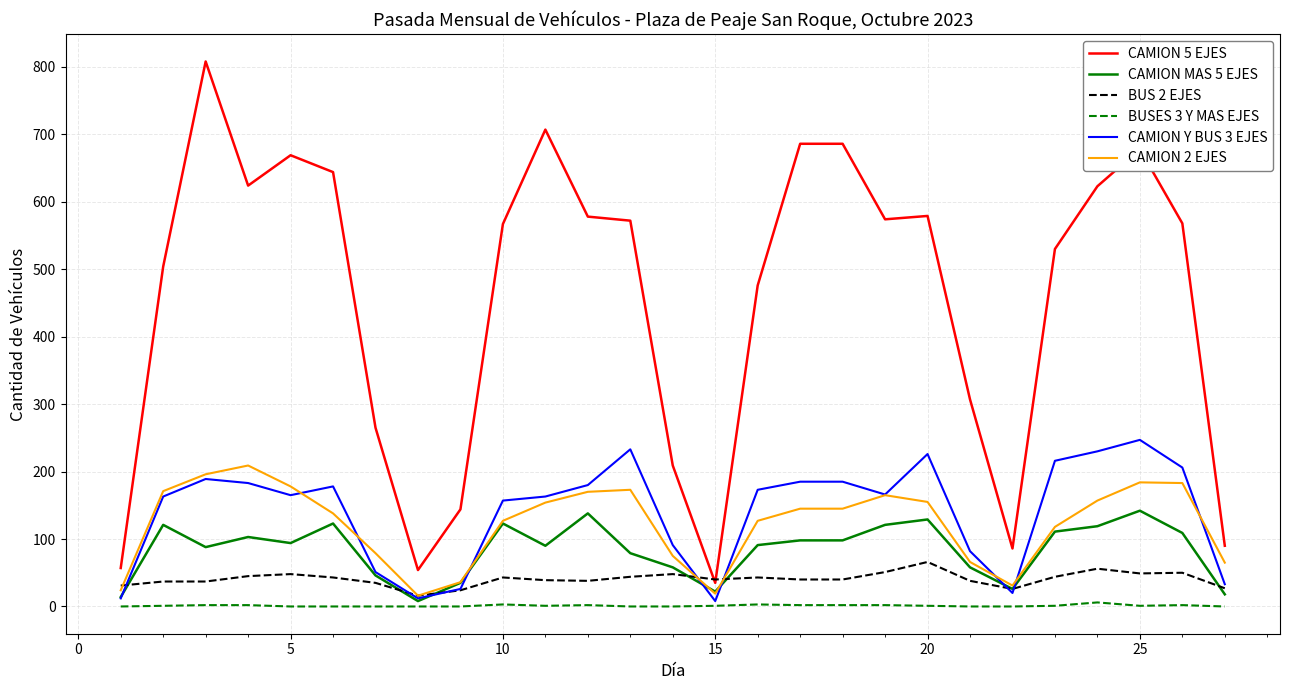

Which series has the largest total across all categories?

CAMION 5 EJES